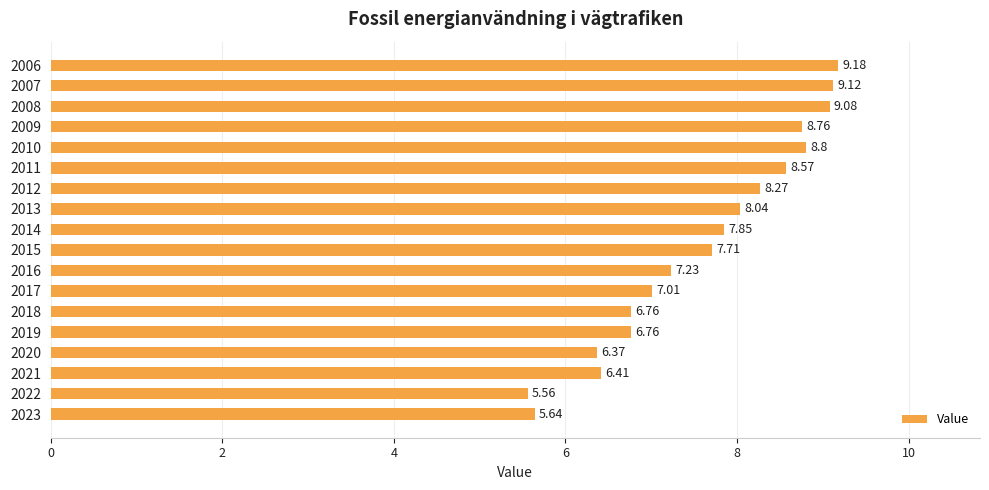

Between 2013 and 2012, which is larger?

2012